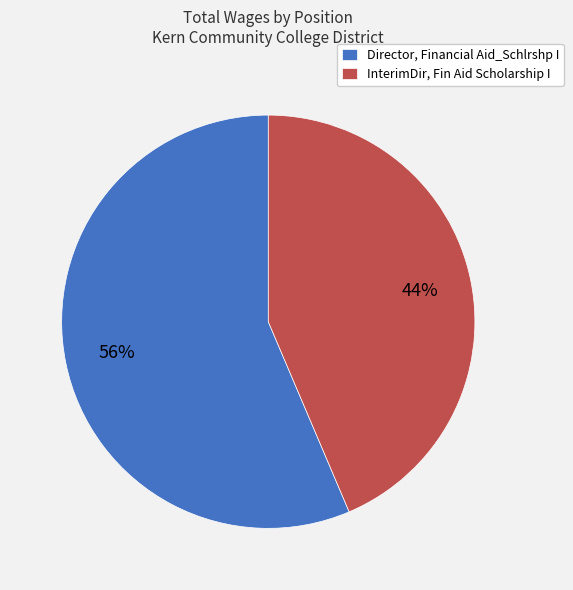

Is the sum of Director, Financial Aid_Schlrshp I and InterimDir, Fin Aid Scholarship I greater than half?

Yes